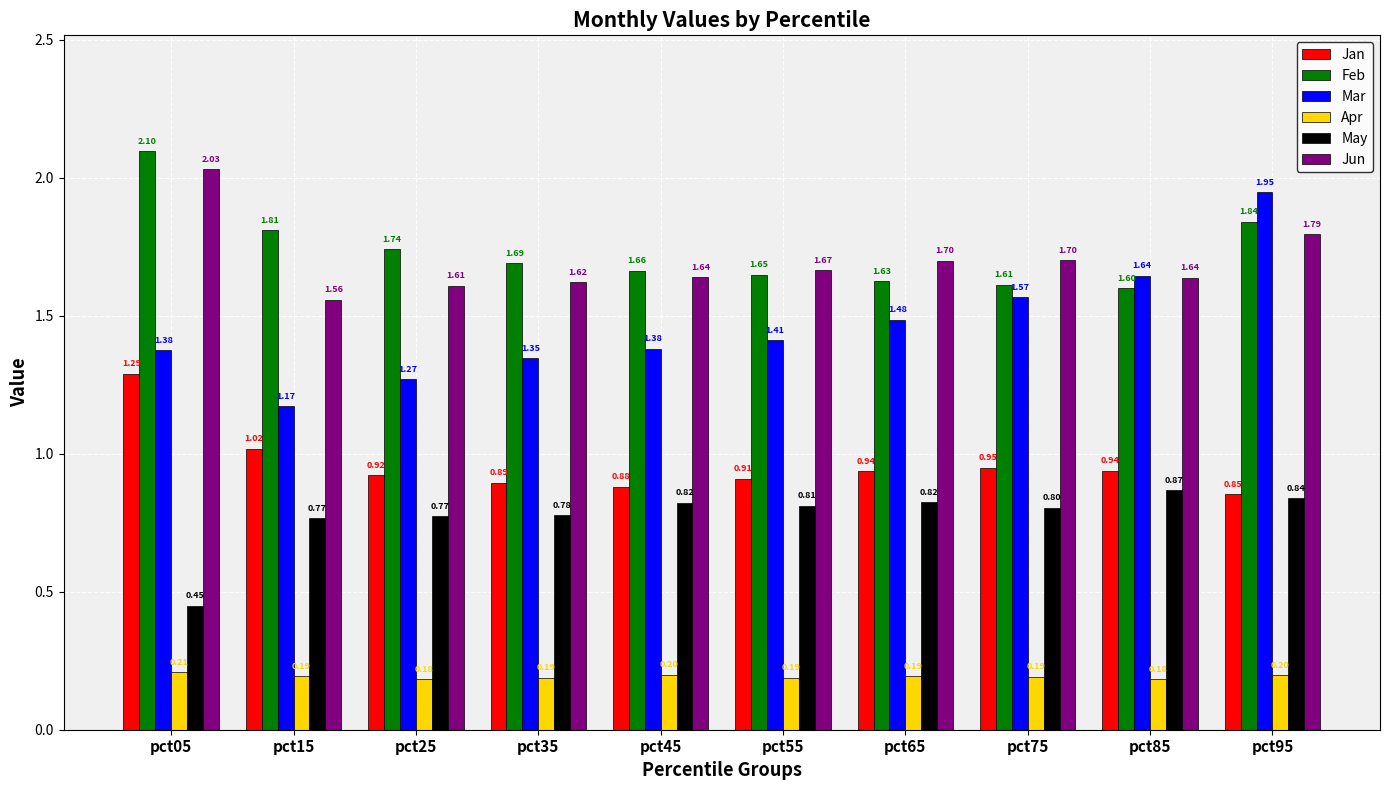

Which series has the largest range (max minus min)?

Mar